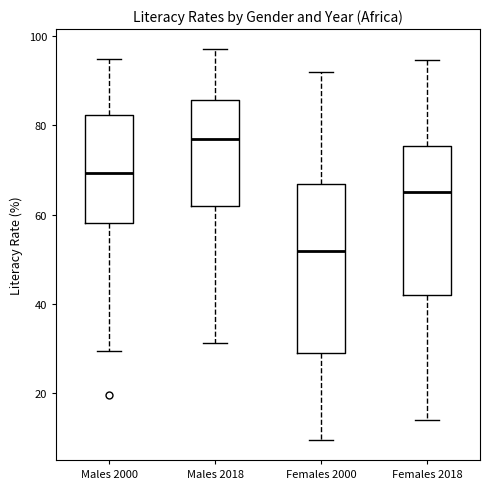

Reading left to right, transcribe this box plot: for each box, give where its median line is, the range the box spans, and where its two whiskers end, as read against the y-axis. The values are not printed on the chart, so give them approximately, as read against the axis.

Males 2000: median 70, box 58 to 82, whiskers 30 to 94
Males 2018: median 78, box 62 to 86, whiskers 32 to 98
Females 2000: median 52, box 28 to 66, whiskers 10 to 92
Females 2018: median 66, box 42 to 76, whiskers 14 to 94